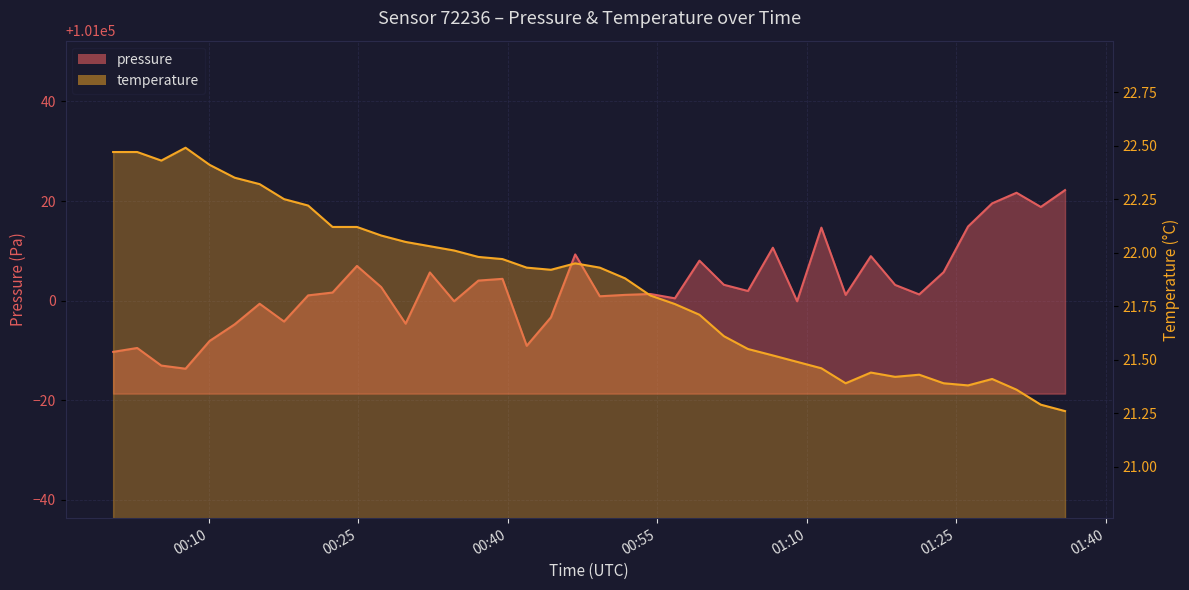

Rank the series at 2023-07-13T00:41:53 from highest to lowest value.

pressure, temperature